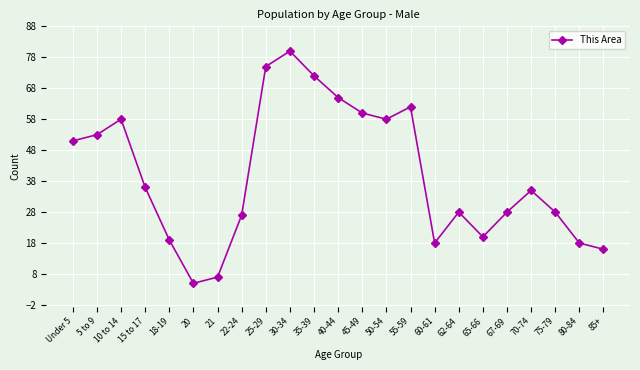

What is the ratio of the value at Under 5 to the value at 62-64?

1.8